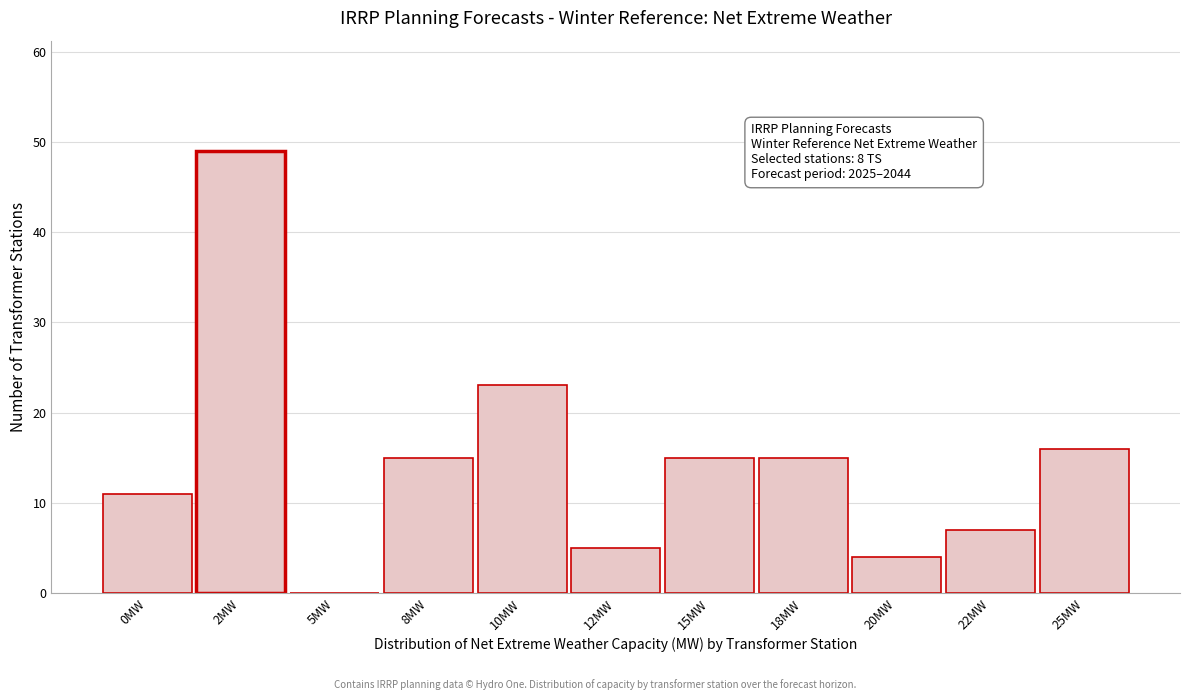

Reading right to left, what are all the values shown in this chart?

25MW=16	22MW=7	20MW=4	18MW=15	15MW=15	12MW=5	10MW=23	8MW=15	5MW=0	2MW=49	0MW=11